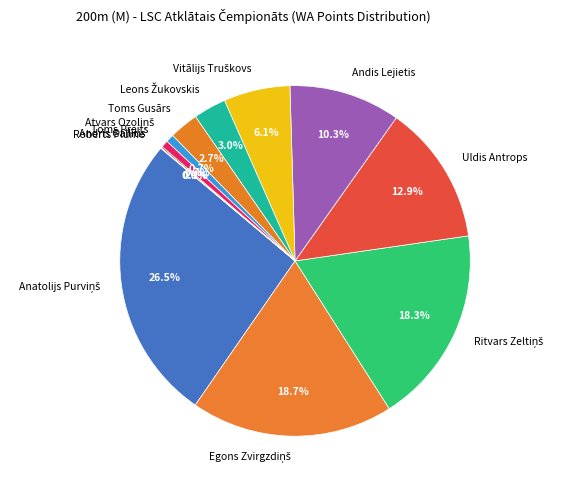

Is the sum of Andis Lejietis and Toms Gusārs greater than half?

No